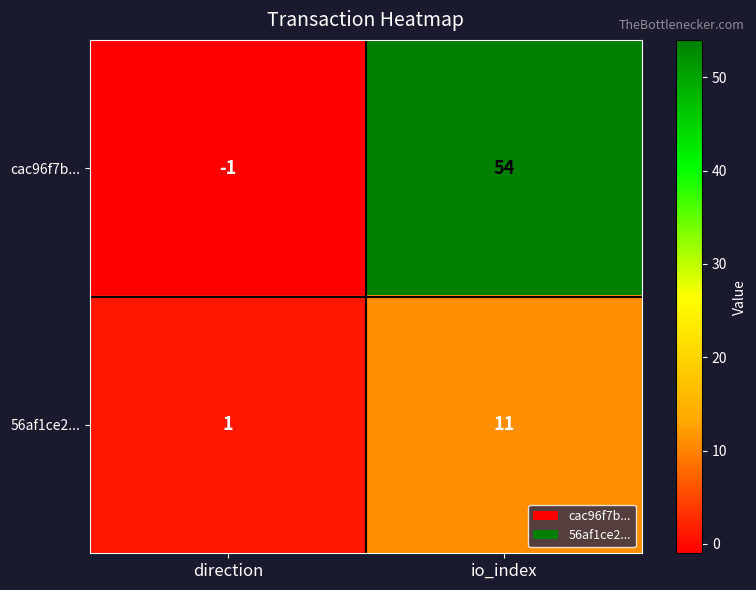

Which series changed the most between direction and io_index?

cac96f7b...